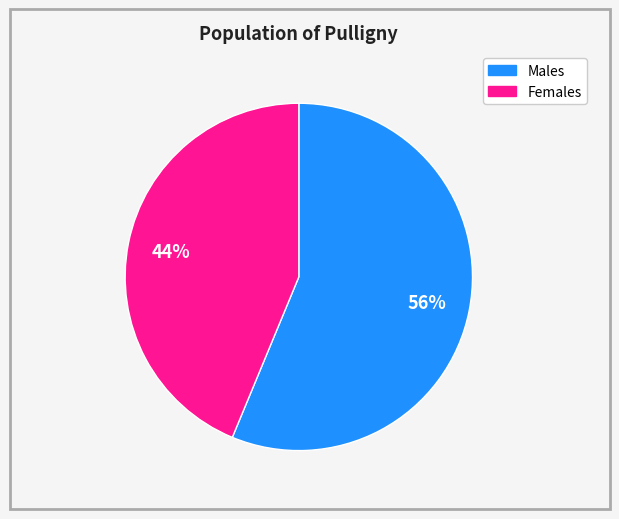

To the nearest percent, what is the average slice percentage?

50%